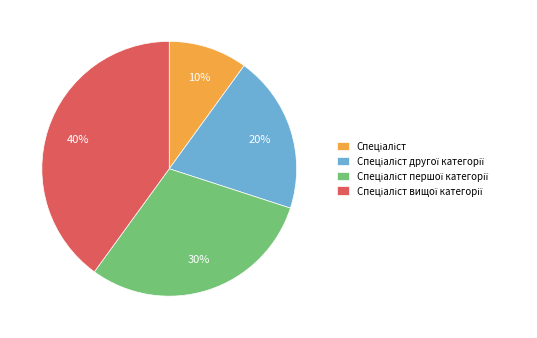

Is there a majority slice in this chart?

No